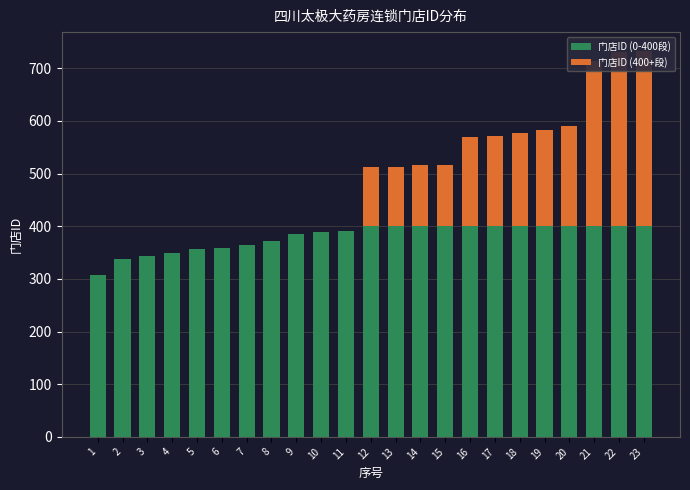

Which category has the lowest value across all series?

1